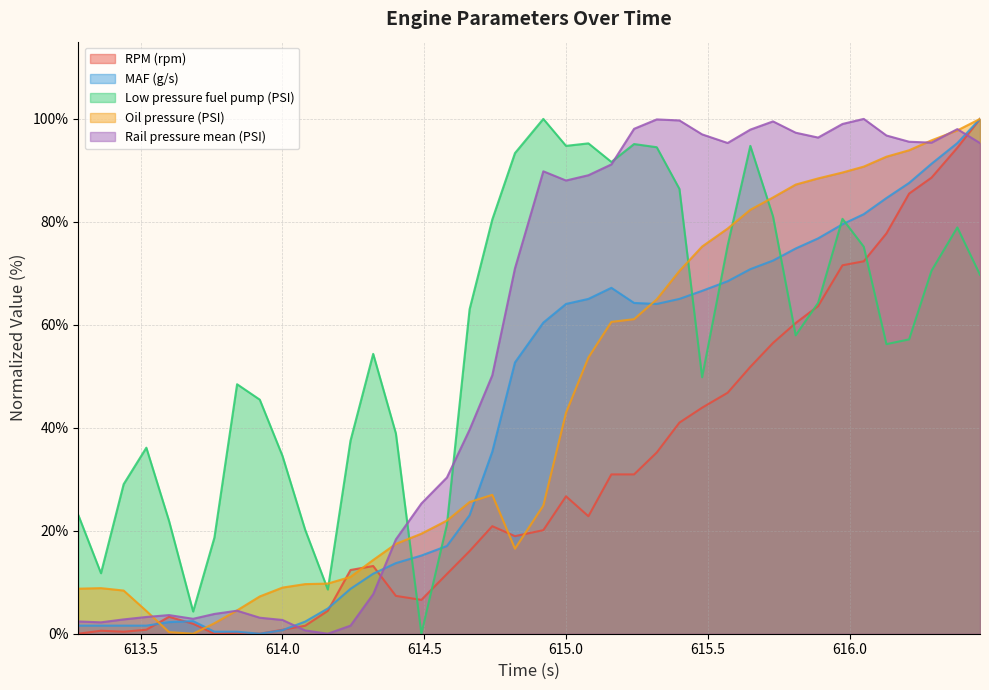

What is the label of the 2nd point from the right?

616.38